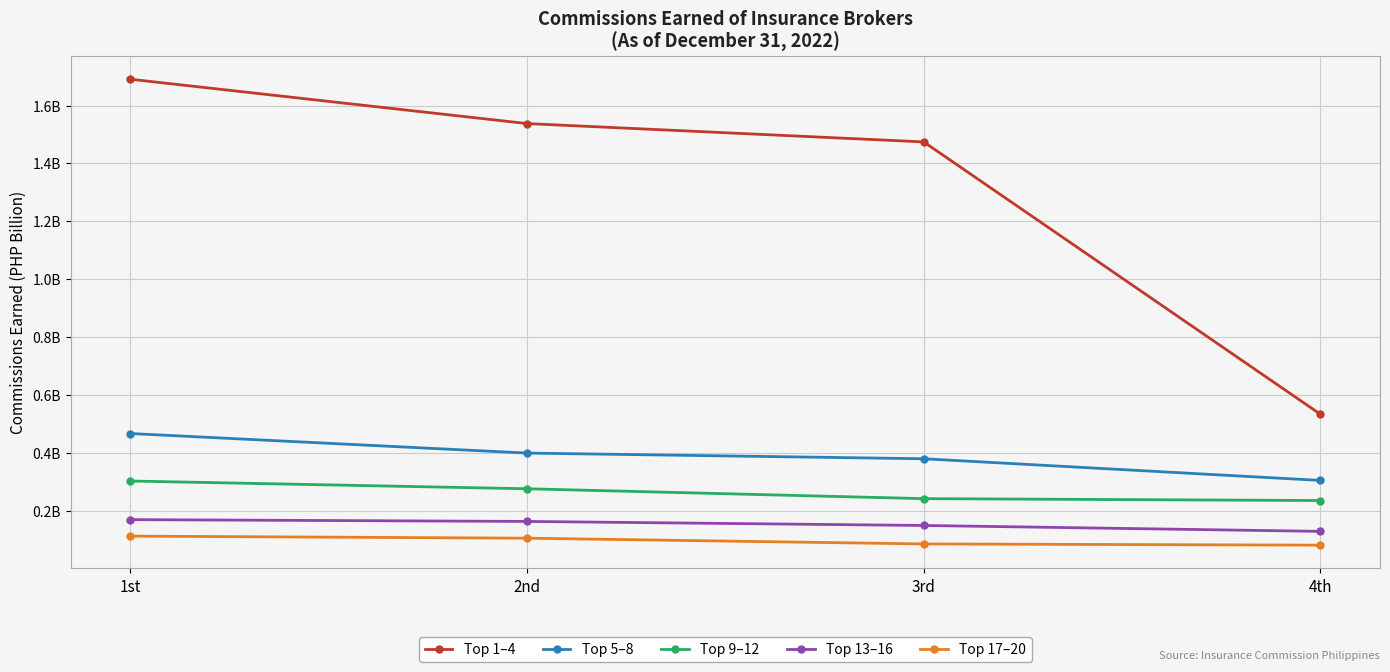

What are all the series names shown in the legend?

Top 1–4, Top 5–8, Top 9–12, Top 13–16, Top 17–20